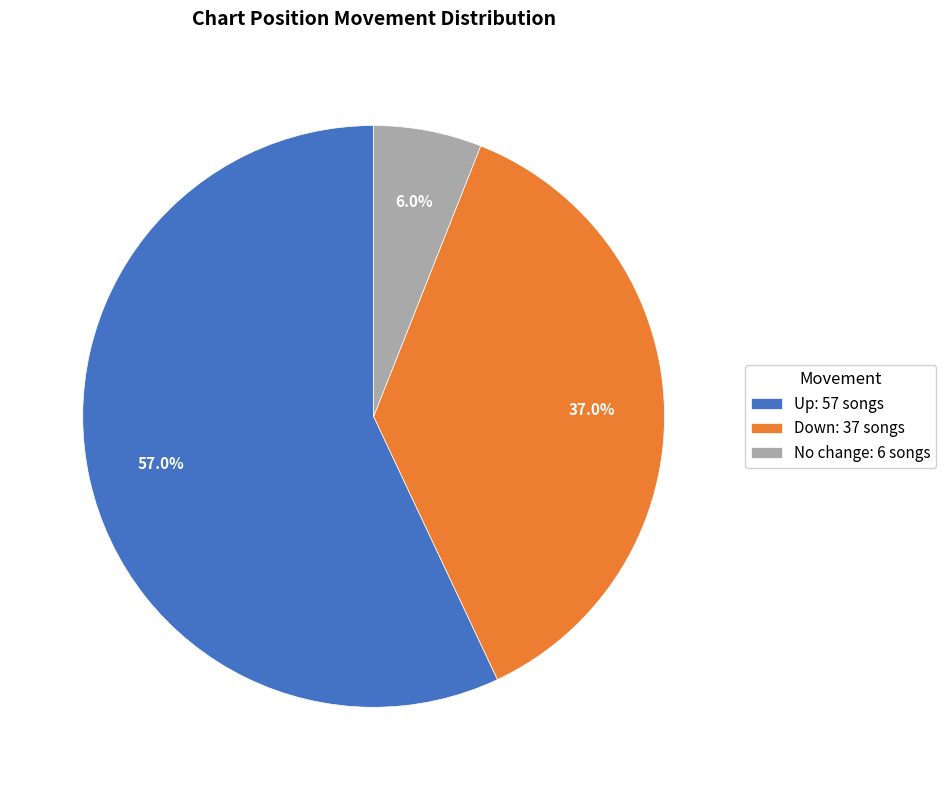

Which has a higher value, No change: 6 songs or Down: 37 songs?

Down: 37 songs